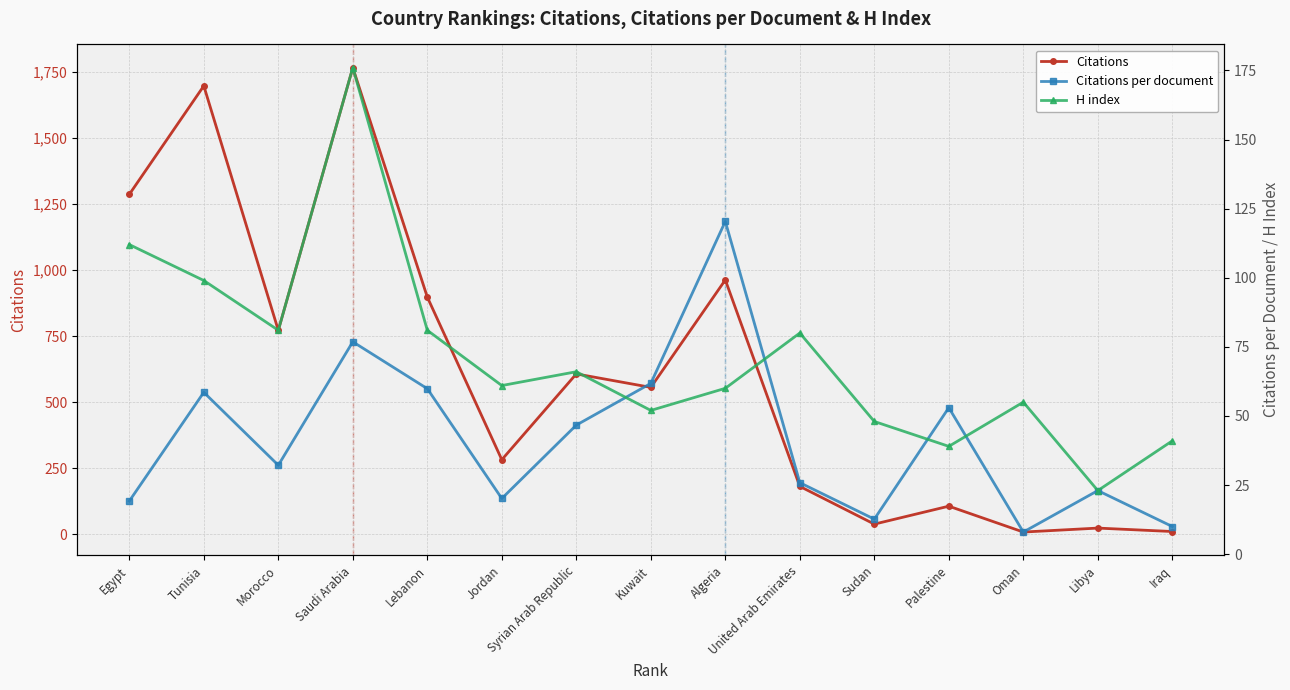

Reading left to right, list all the values displayed in this chart.

Citations: 1287.0	1698.0	772.0	1767.0	898.0	282.0	607.0	556.0	963.0	181.0	38.0	106.0	8.0	23.0	10.0
Citations per document: 19.2	58.5	32.2	76.8	59.9	20.1	46.7	61.8	120.4	25.9	12.7	53.0	8.0	23.0	10.0
H index: 112.0	99.0	81.0	176.0	81.0	61.0	66.0	52.0	60.0	80.0	48.0	39.0	55.0	23.0	41.0